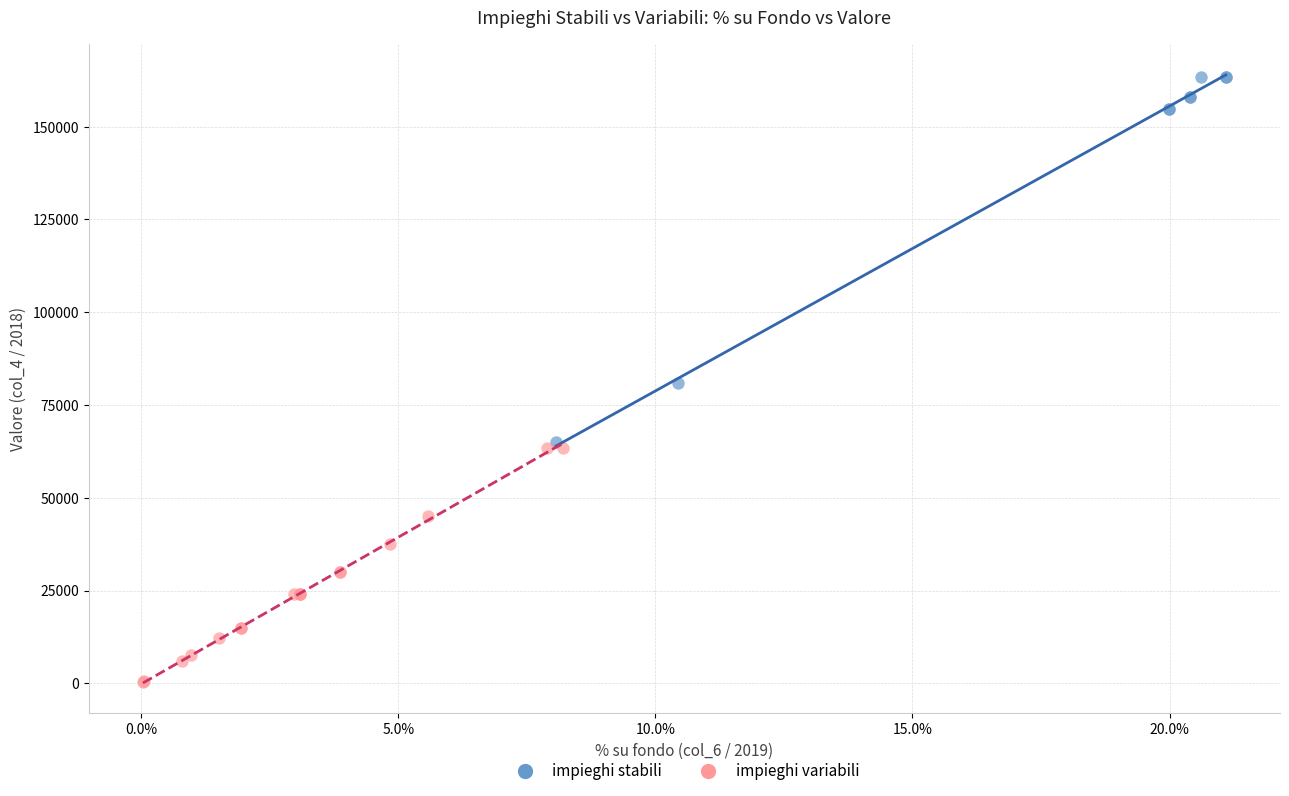

What are all the series names shown in the legend?

impieghi stabili, impieghi variabili